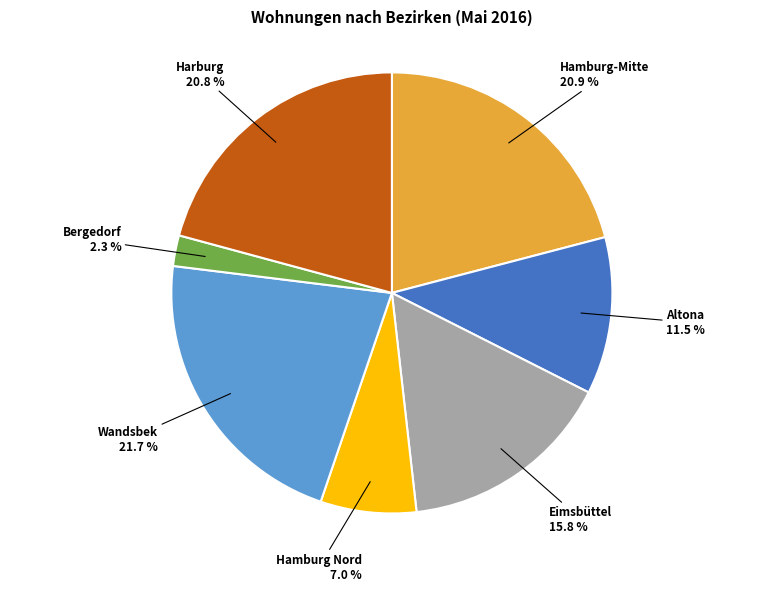

Do Hamburg-Mitte and Harburg together represent more than half of the pie?

No